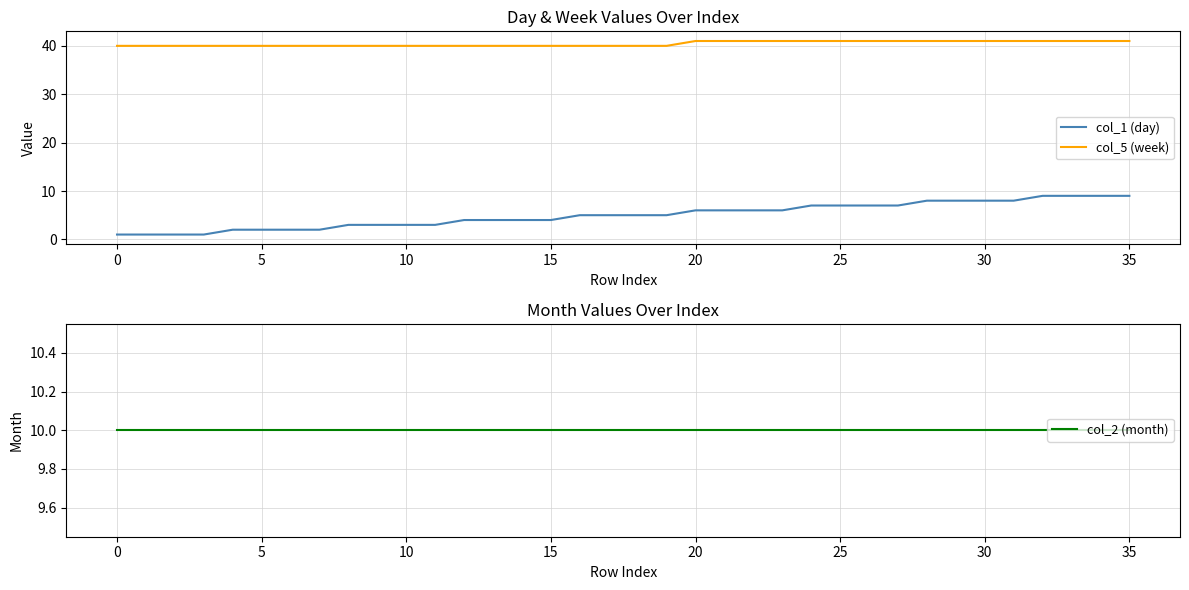

What is the lowest value of the col_5 (week) series?

40